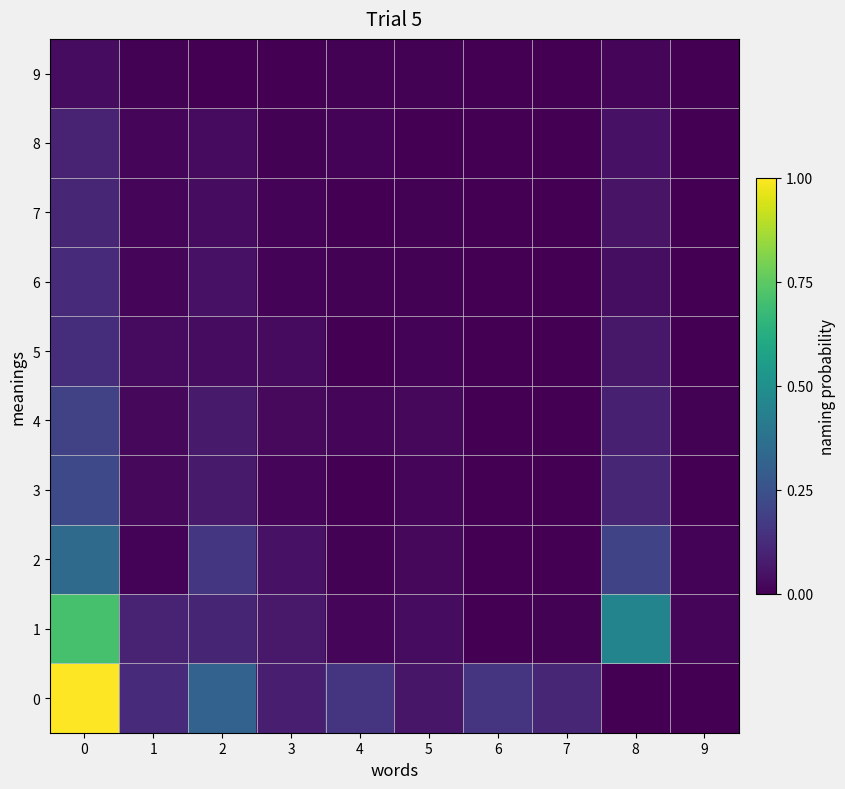

Reading left to right, extract all data points from this chart.

0: 0=1.0	1=0.1	2=0.3	3=0.1	4=0.2	5=0.1	6=0.2	7=0.1	8=0.0	9=0.0
1: 0=0.7	1=0.1	2=0.1	3=0.1	4=0.0	5=0.0	6=0.0	7=0.0	8=0.5	9=0.0
2: 0=0.3	1=0.0	2=0.2	3=0.0	4=0.0	5=0.0	6=0.0	7=0.0	8=0.2	9=0.0
3: 0=0.2	1=0.0	2=0.1	3=0.0	4=0.0	5=0.0	6=0.0	7=0.0	8=0.1	9=0.0
4: 0=0.2	1=0.0	2=0.1	3=0.0	4=0.0	5=0.0	6=0.0	7=0.0	8=0.1	9=0.0
5: 0=0.1	1=0.0	2=0.0	3=0.0	4=0.0	5=0.0	6=0.0	7=0.0	8=0.1	9=0.0
6: 0=0.1	1=0.0	2=0.0	3=0.0	4=0.0	5=0.0	6=0.0	7=0.0	8=0.0	9=0.0
7: 0=0.1	1=0.0	2=0.0	3=0.0	4=0.0	5=0.0	6=0.0	7=0.0	8=0.1	9=0.0
8: 0=0.1	1=0.0	2=0.0	3=0.0	4=0.0	5=0.0	6=0.0	7=0.0	8=0.0	9=0.0
9: 0=0.0	1=0.0	2=0.0	3=0.0	4=0.0	5=0.0	6=0.0	7=0.0	8=0.0	9=0.0